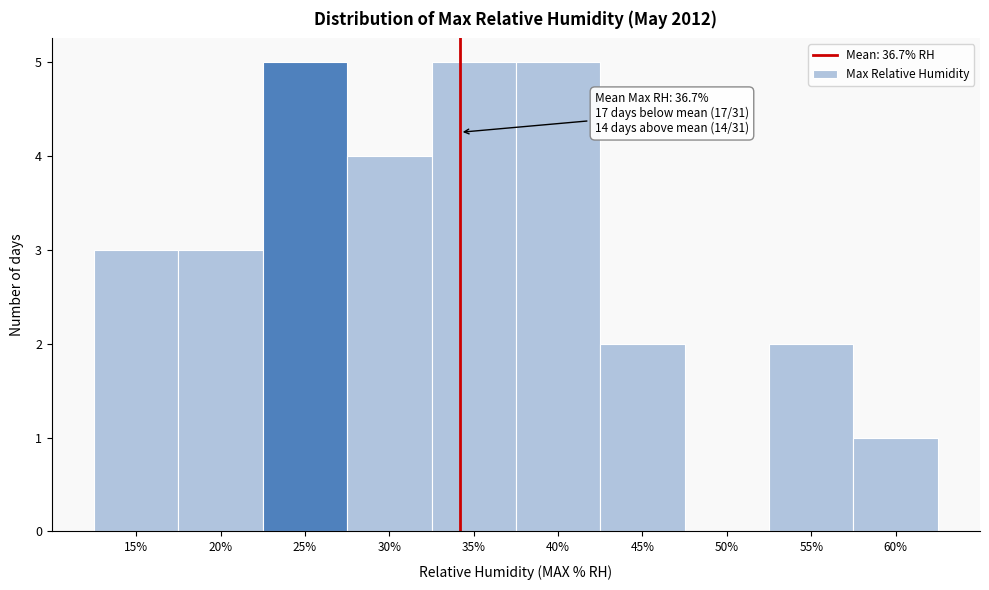

Reading left to right, what are all the values shown in this chart?

15%=3	20%=3	25%=5	30%=4	35%=5	40%=5	45%=2	50%=0	55%=2	60%=1